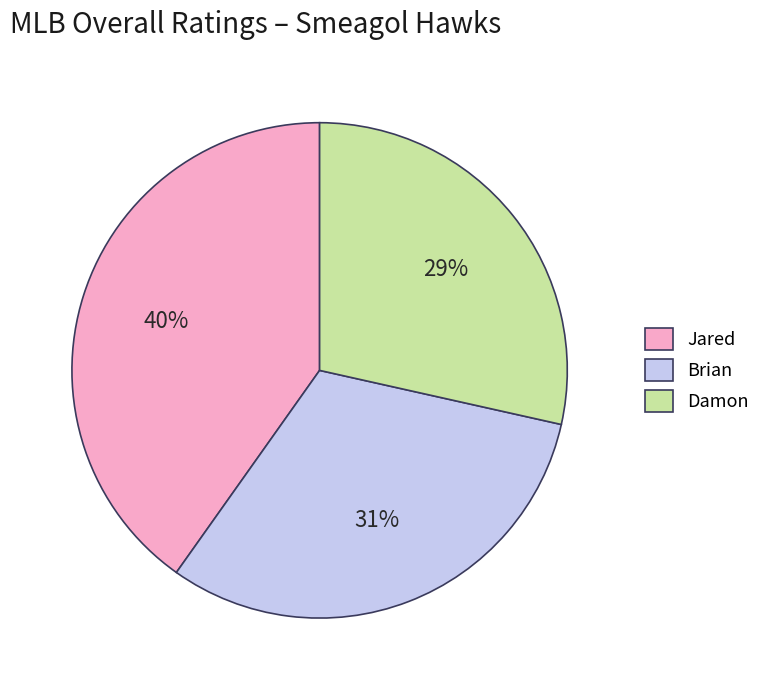

Rank the categories by value from highest to lowest.

Jared, Brian, Damon